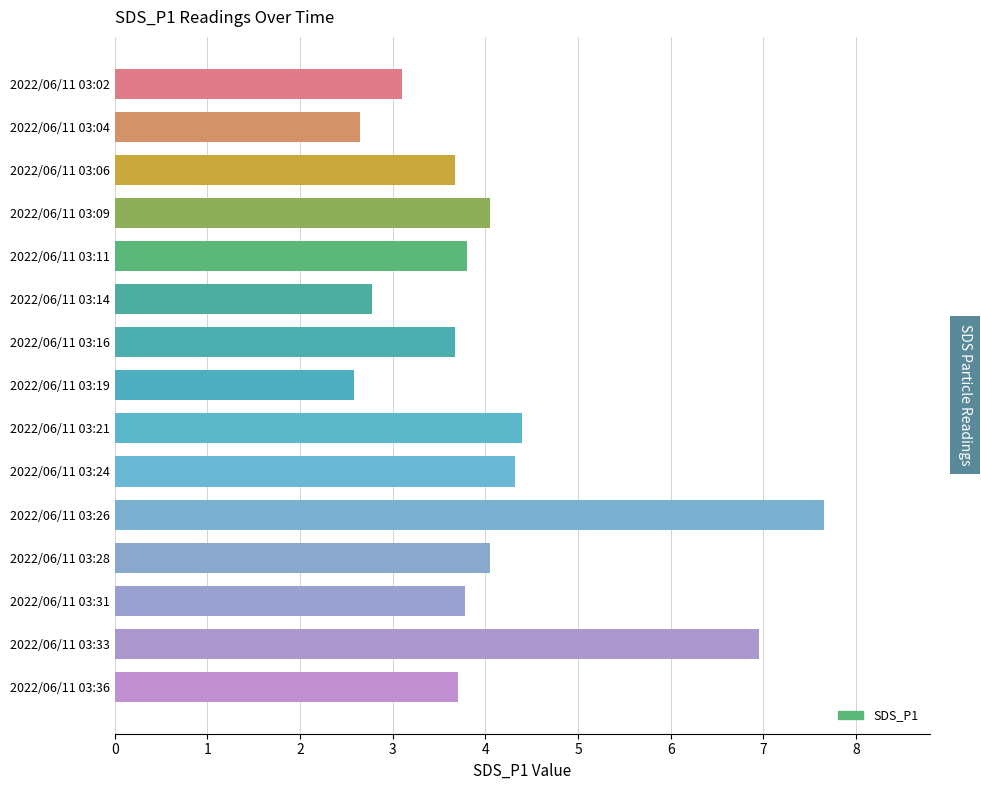

What is the value of the 3rd bar from the top?

3.7